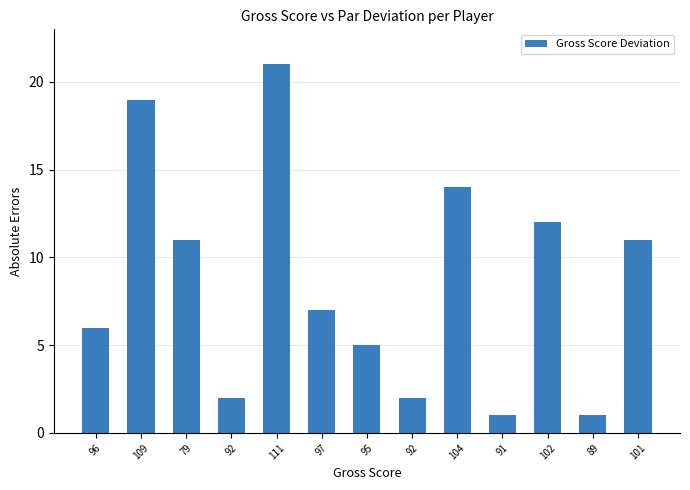

How many data points are less than 7?

6